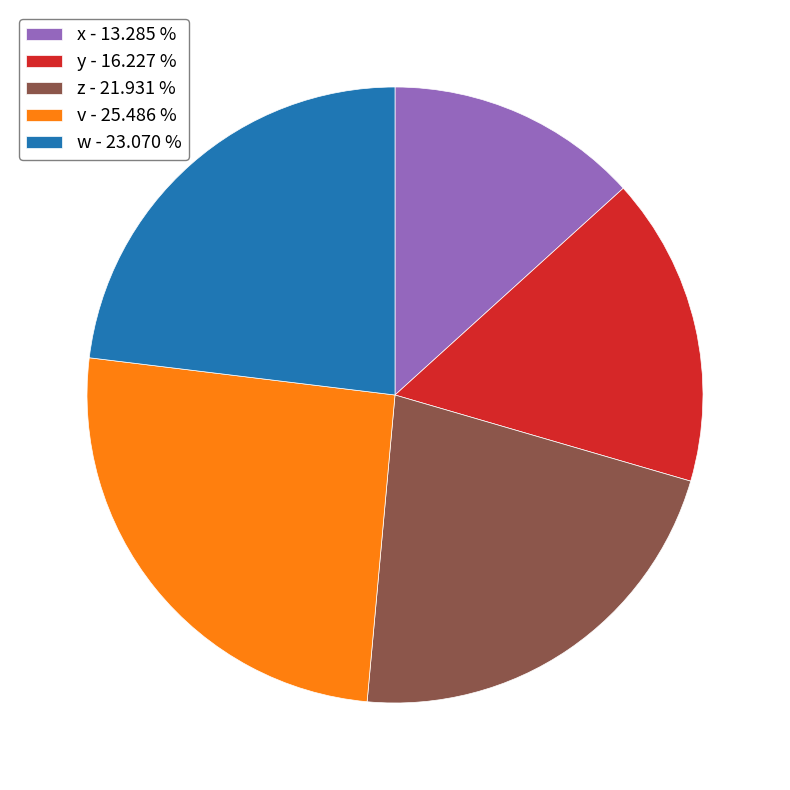

Combined, do v - 25.486 % and w - 23.070 % account for over 50%?

No